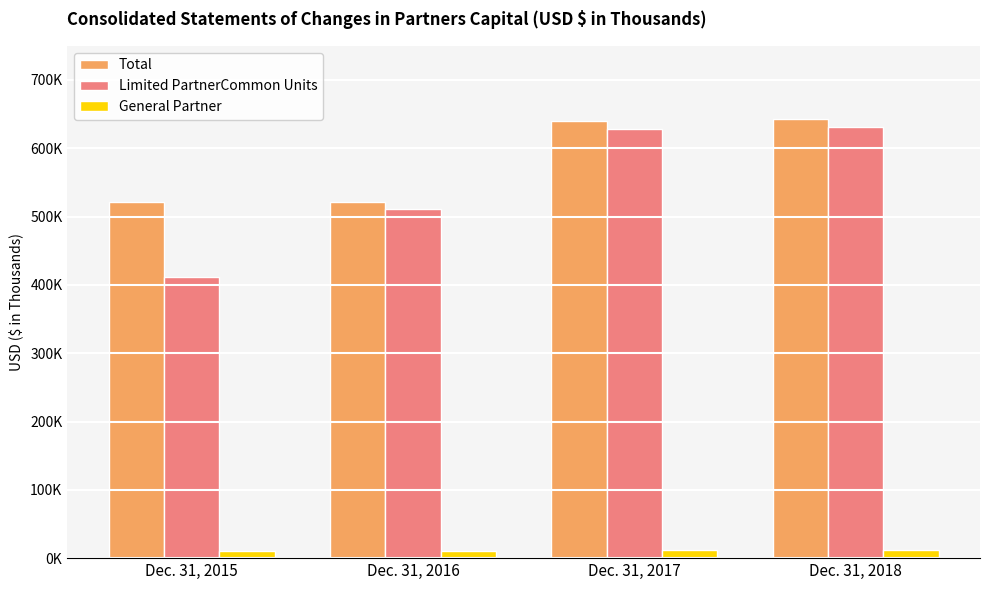

At which label does Total reach its minimum?

Dec. 31, 2015